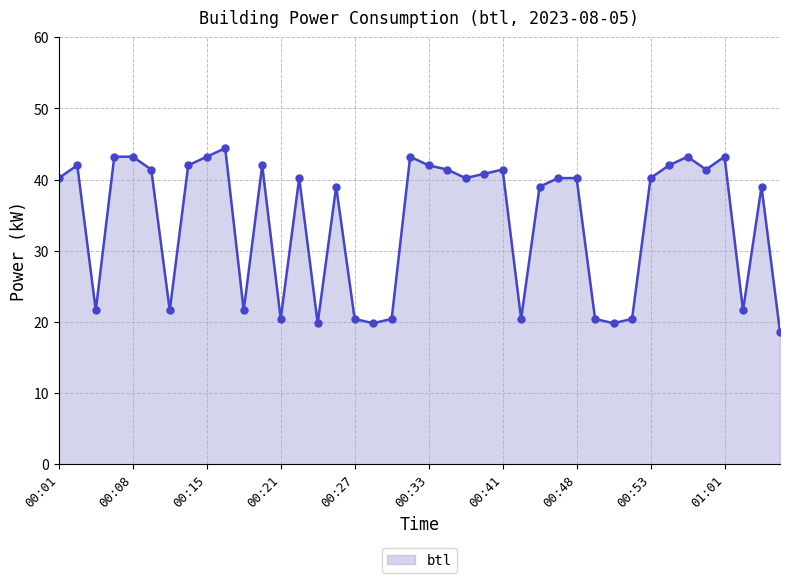

What is the sum of all values?

1365.0